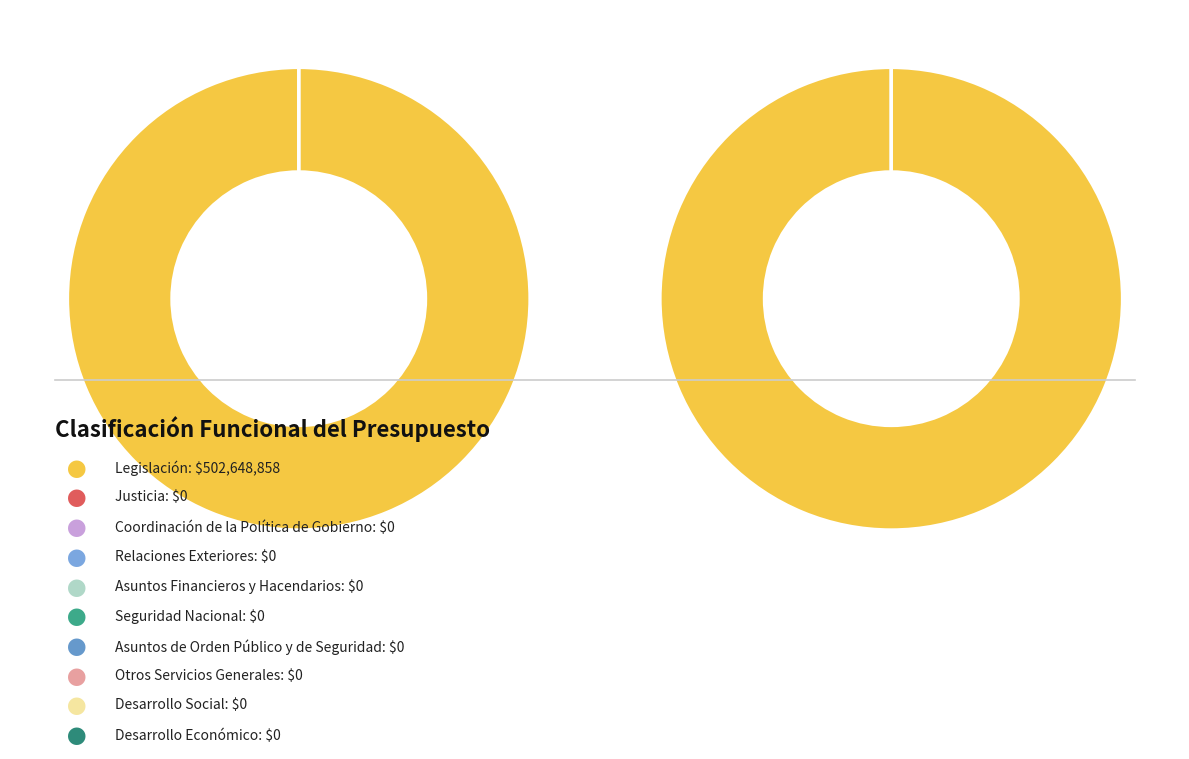

Which has a higher value, Coordinación de la Política de Gobierno or Seguridad Nacional?

Coordinación de la Política de Gobierno